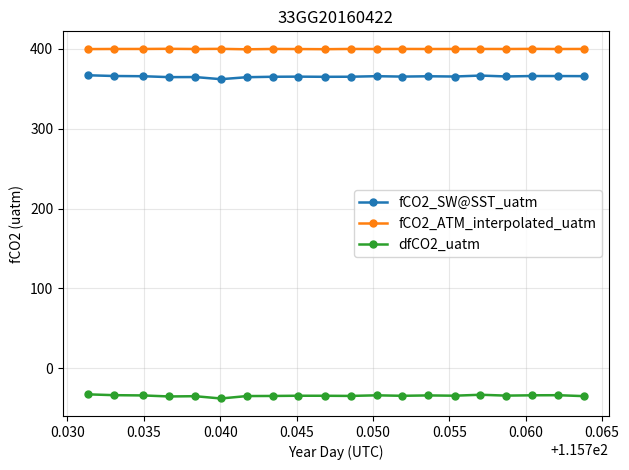

True or false: dfCO2_uatm and fCO2_ATM_interpolated_uatm cross at least once.

False